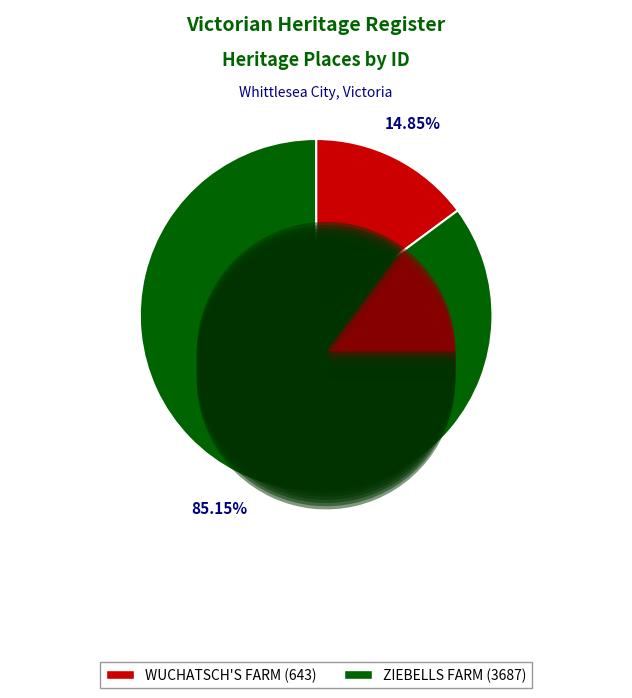

The WUCHATSCH'S FARM slice represents 5% of the pie. True or false?

False